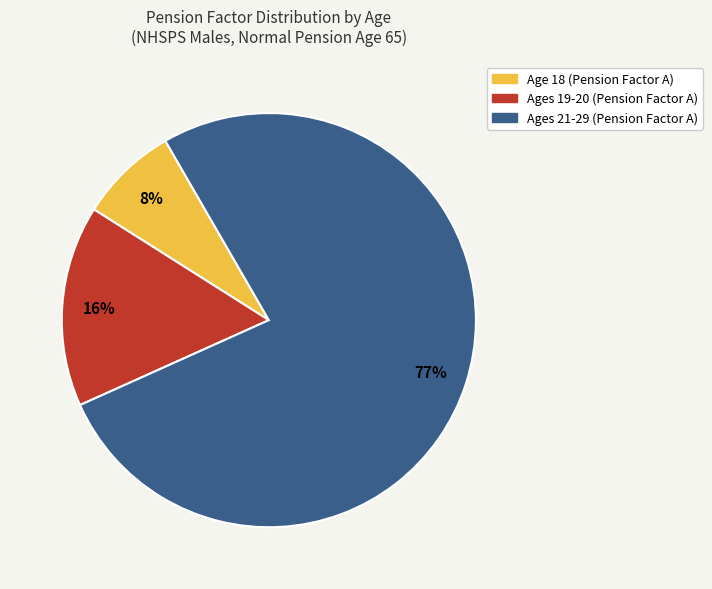

How many segments does this pie chart have?

3